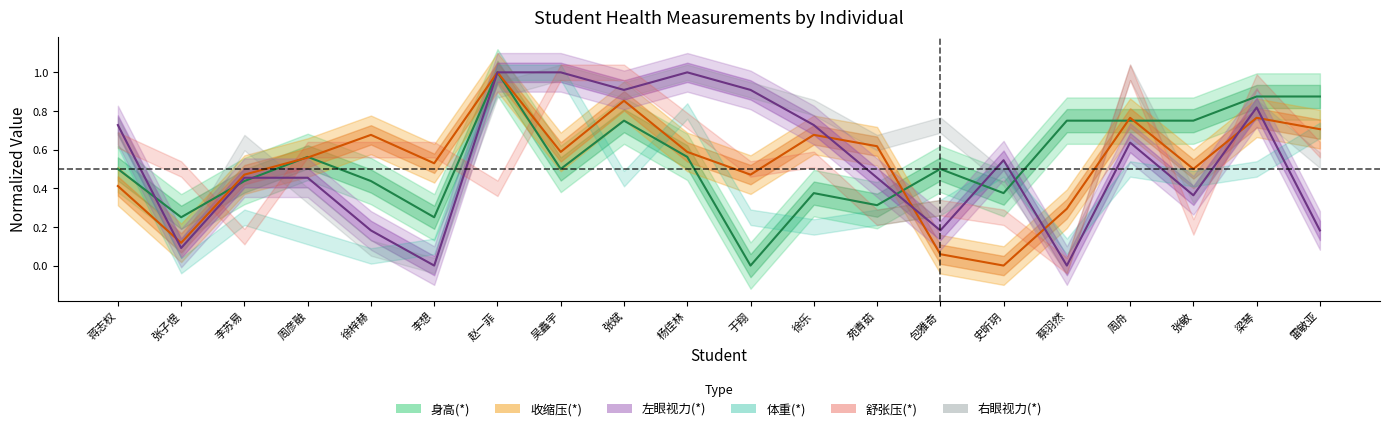

At which category is the sum across all series the highest?

赵一菲